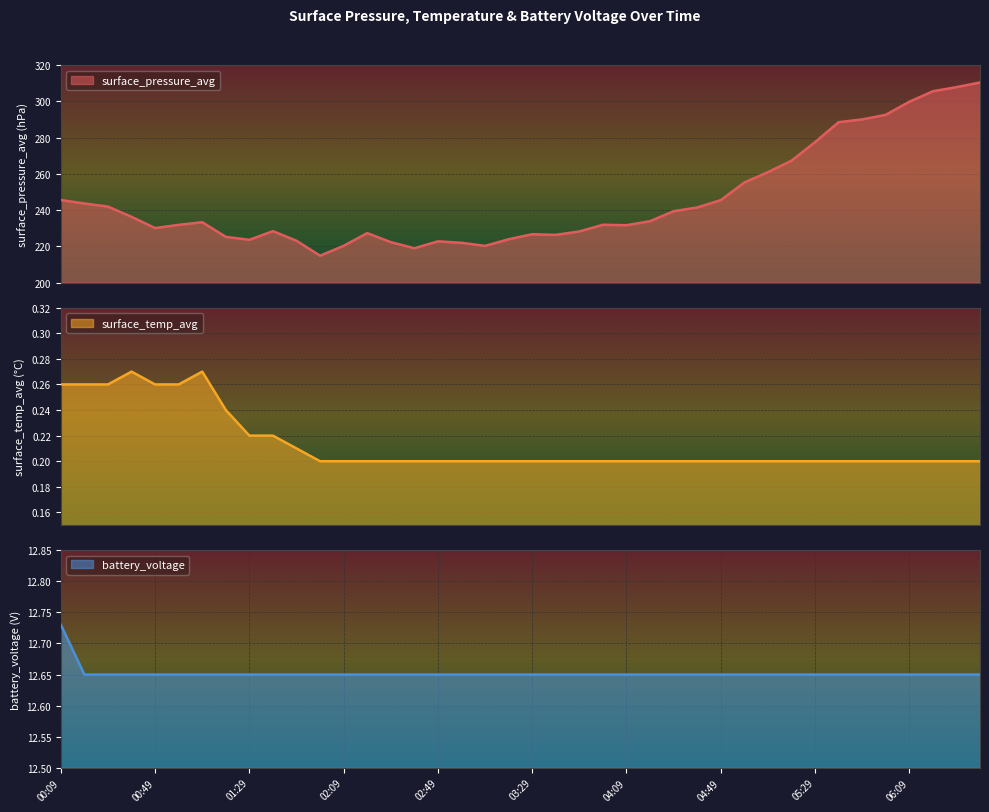

Is it true that surface_temp_avg equals 0.2 at 01:39?

True